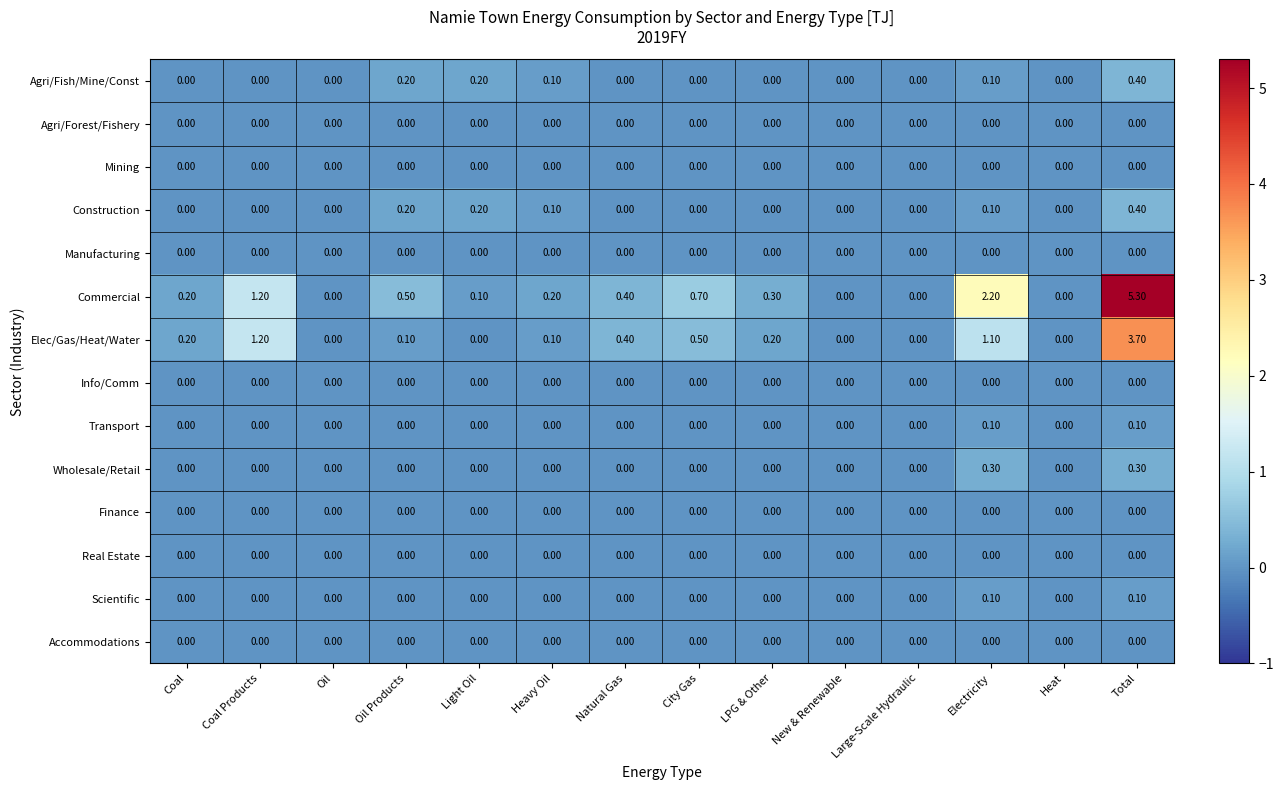

What is the total value across all series at Light Oil?

0.5